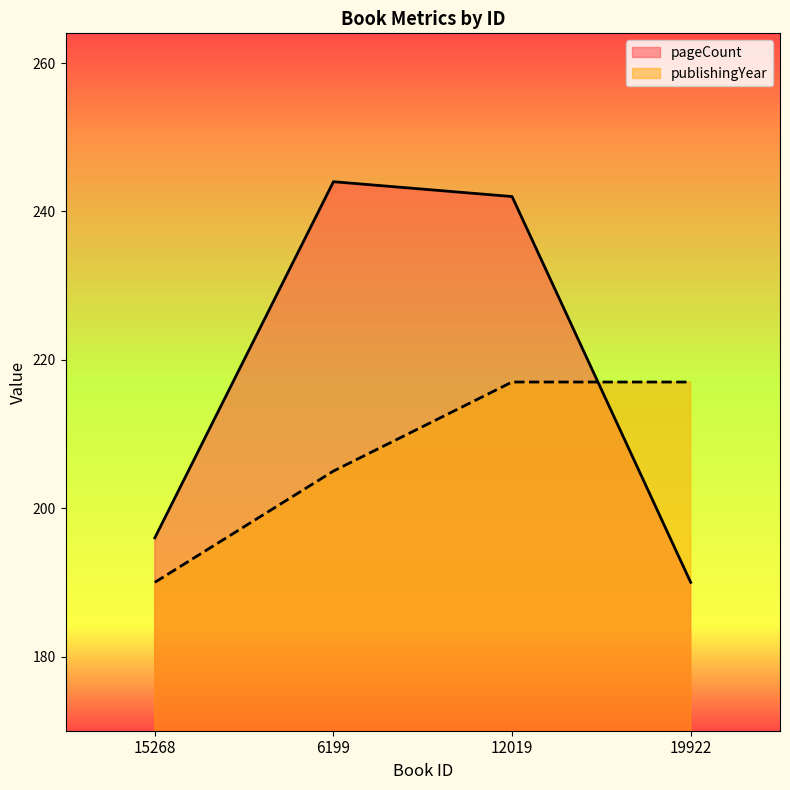

True or false: pageCount has a value of 196 at 15268.

True